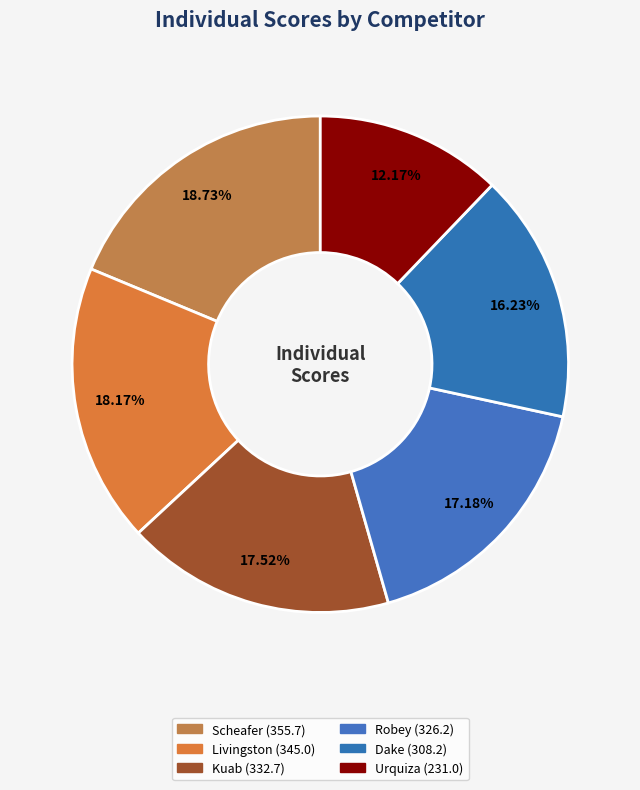

Is it true that Dake is 16% of the pie?

True